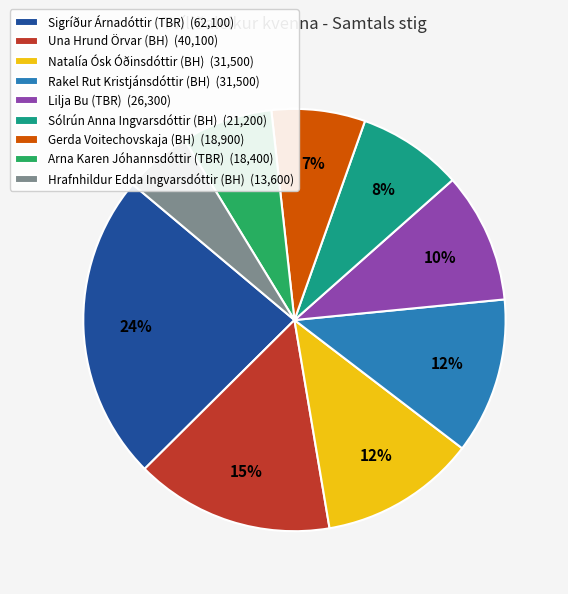

Is the sum of Lilja Bu (TBR) (26,300) and Una Hrund Örvar (BH) (40,100) greater than half?

No